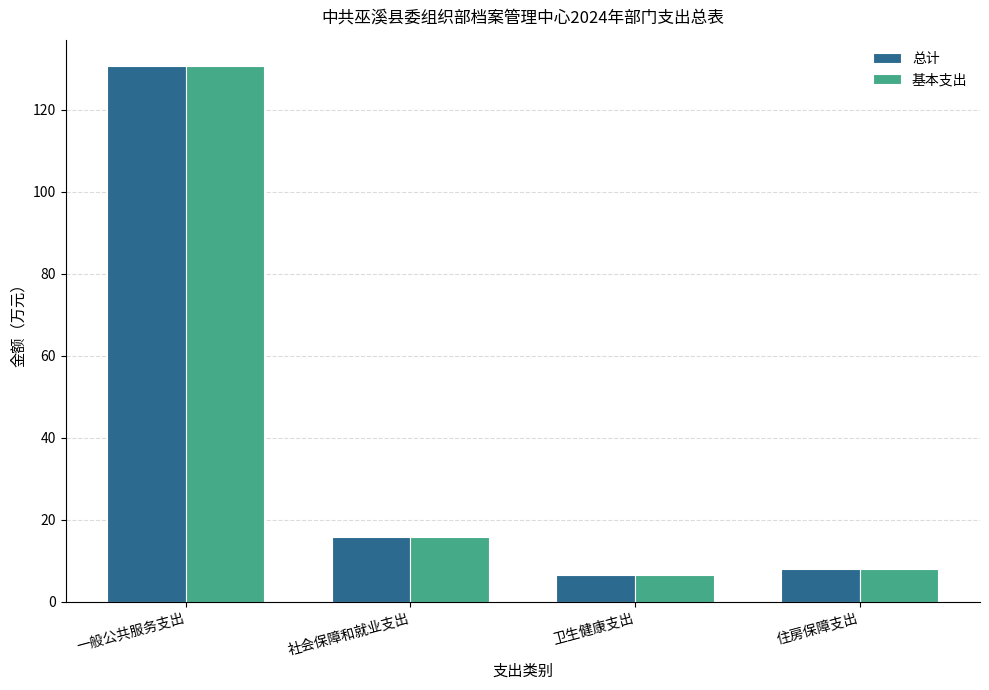

What value does the 总计 series have at 住房保障支出?

7.9